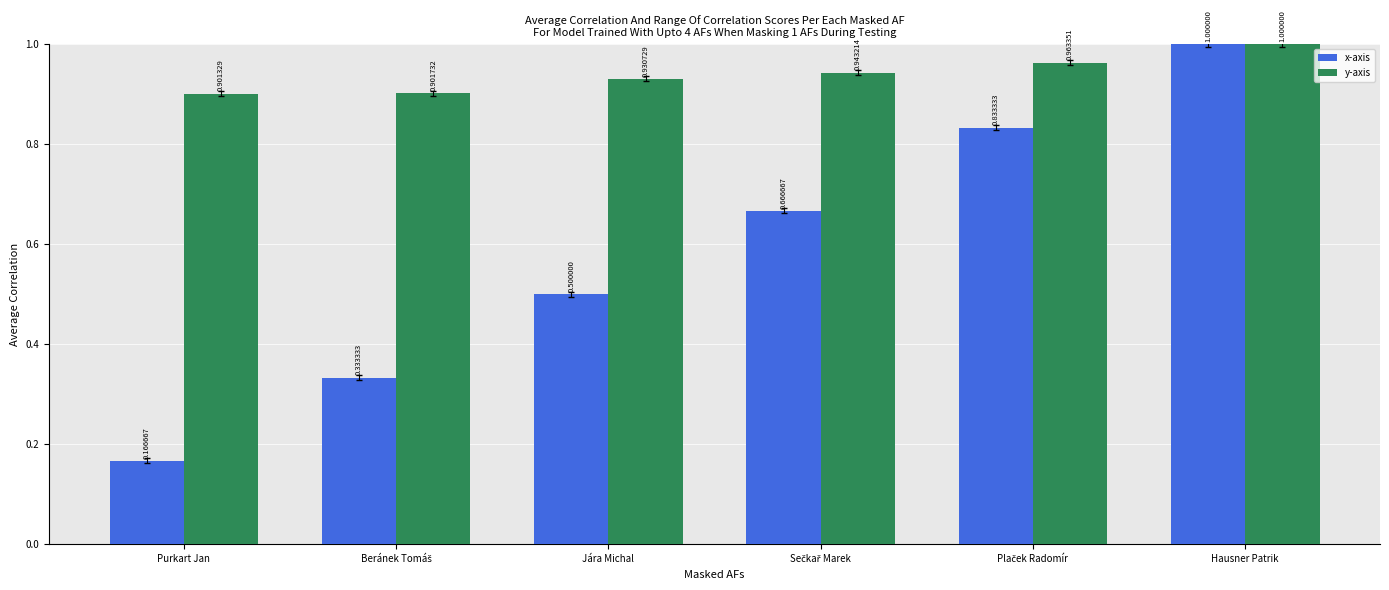

The value of x-axis at Hausner Patrik is 1.0. True or false?

True